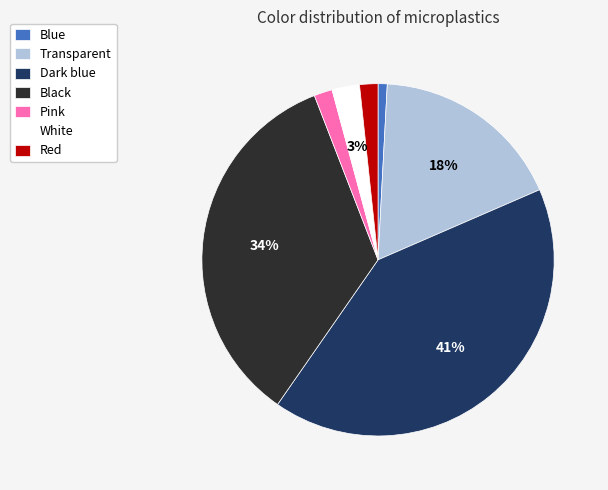

The Transparent slice represents 23% of the pie. True or false?

False